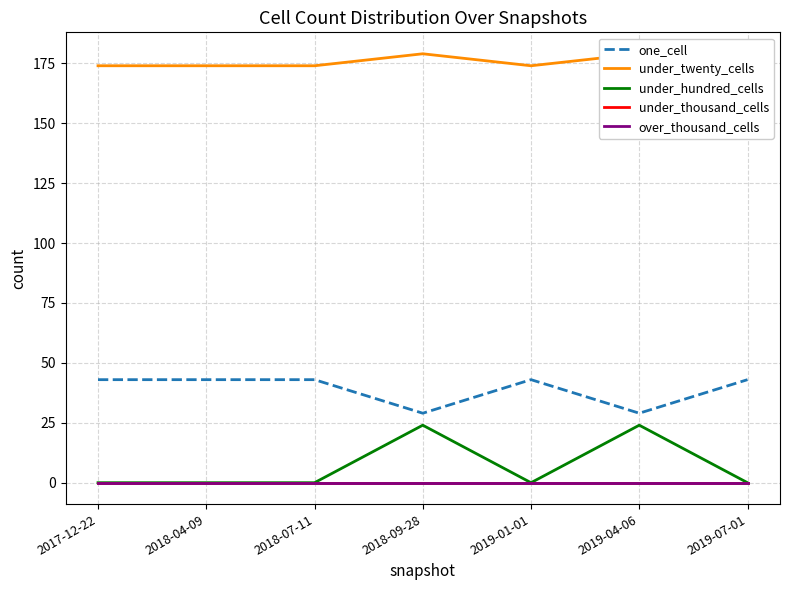

True or false: under_twenty_cells and under_hundred_cells intersect in this chart.

False